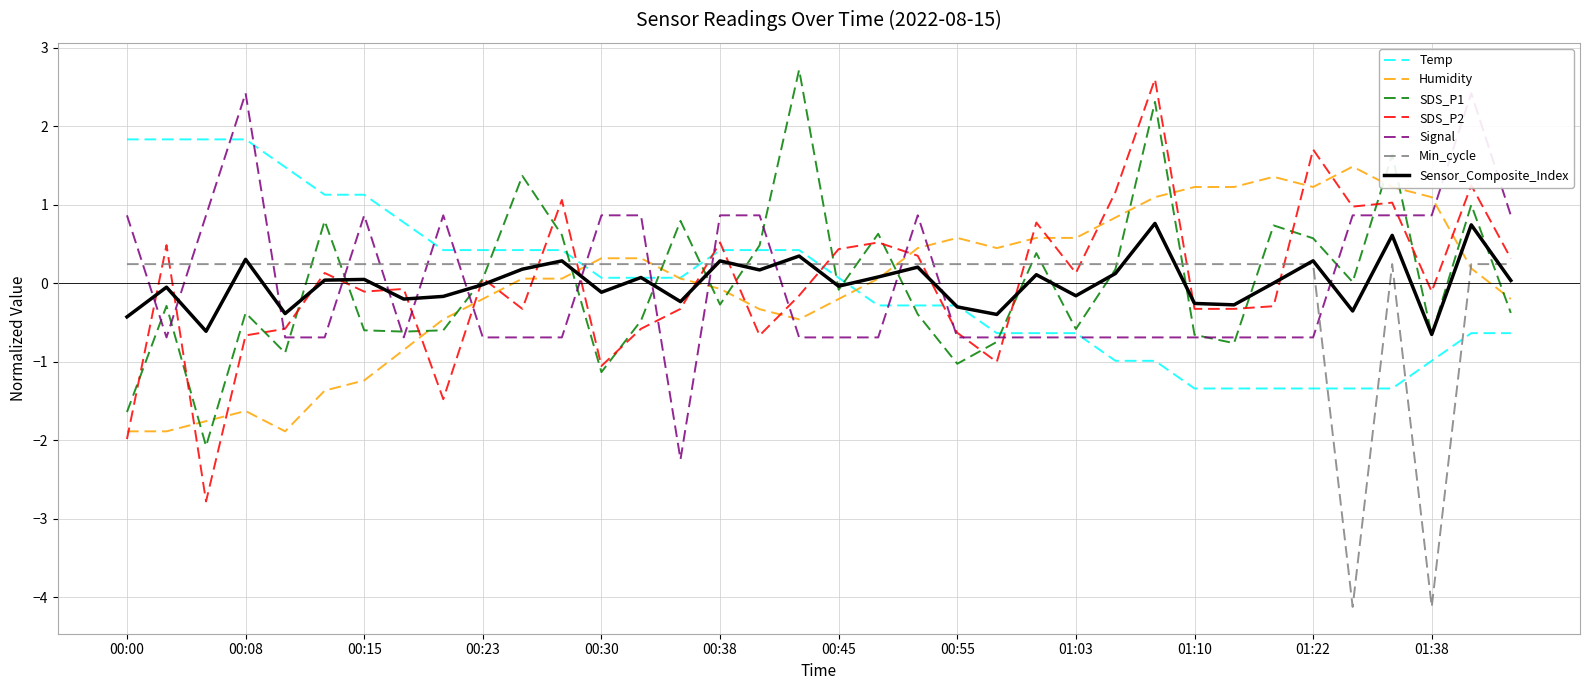

What is the minimum value for SDS_P2?

-2.8